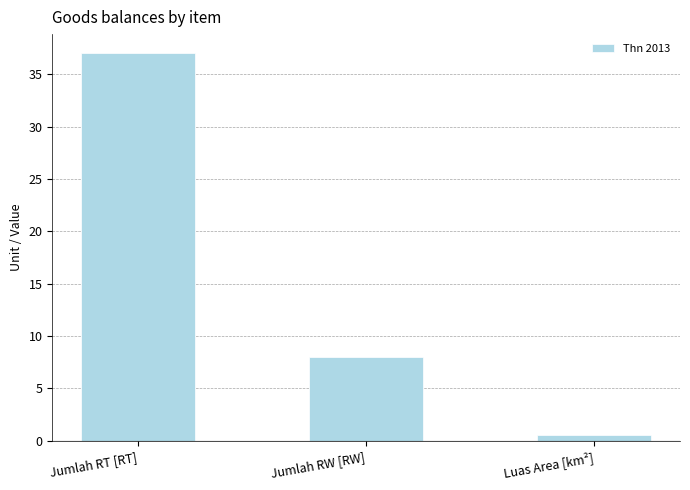

Is it true that the value at Jumlah RT [RT] is 37.0?

True